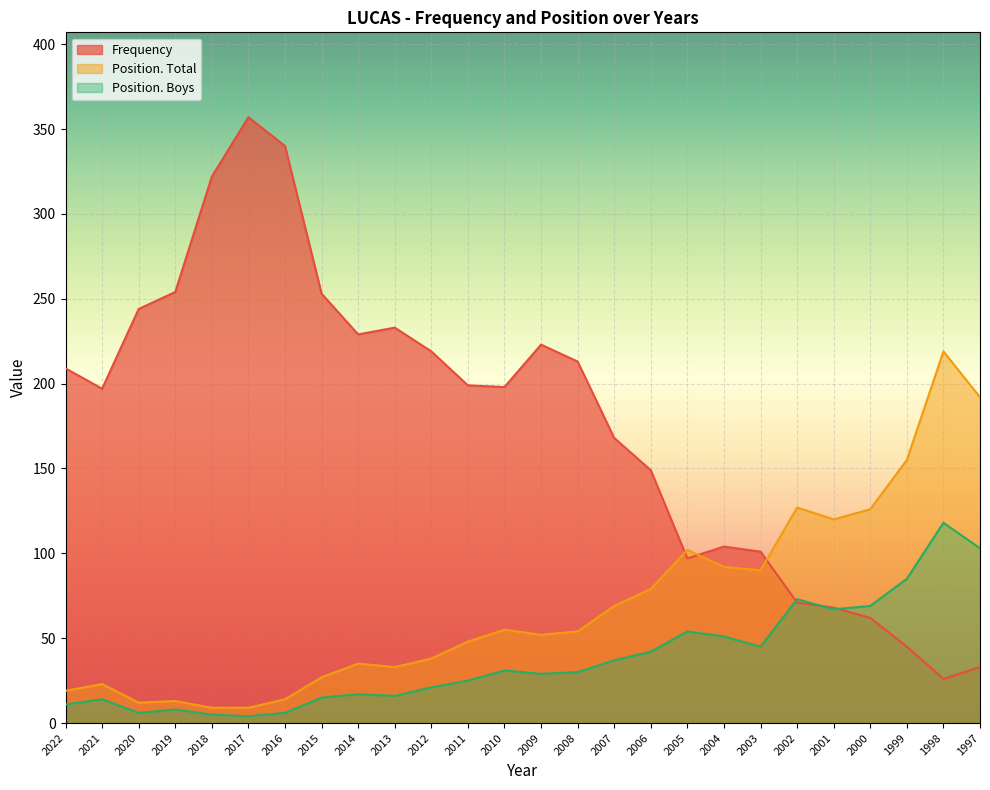

What is the value of the Position. Boys point at the 26th from the left?

103